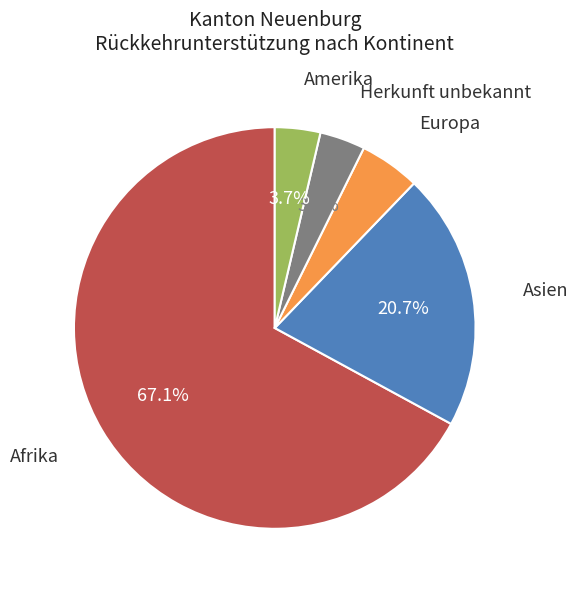

To the nearest percent, what portion does Europa represent?

5%